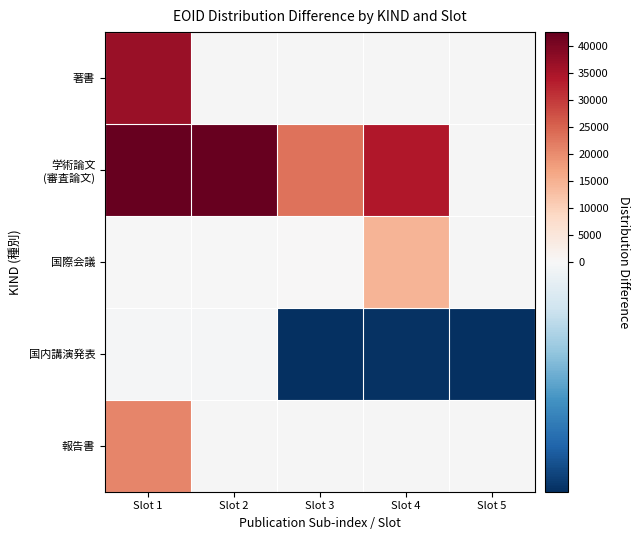

How many values in 報告書 are above zero?

1